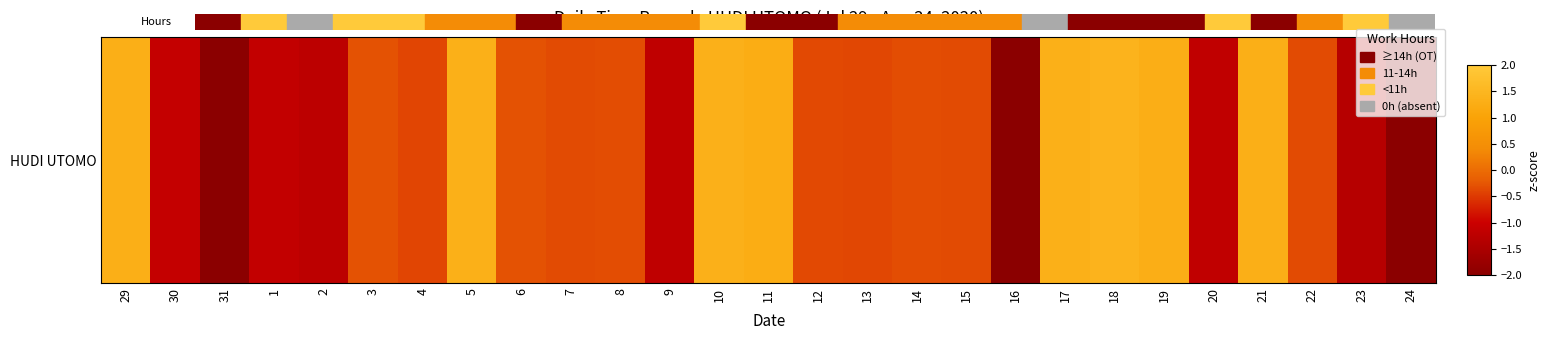

At which category does the chart reach its peak across all series?

18